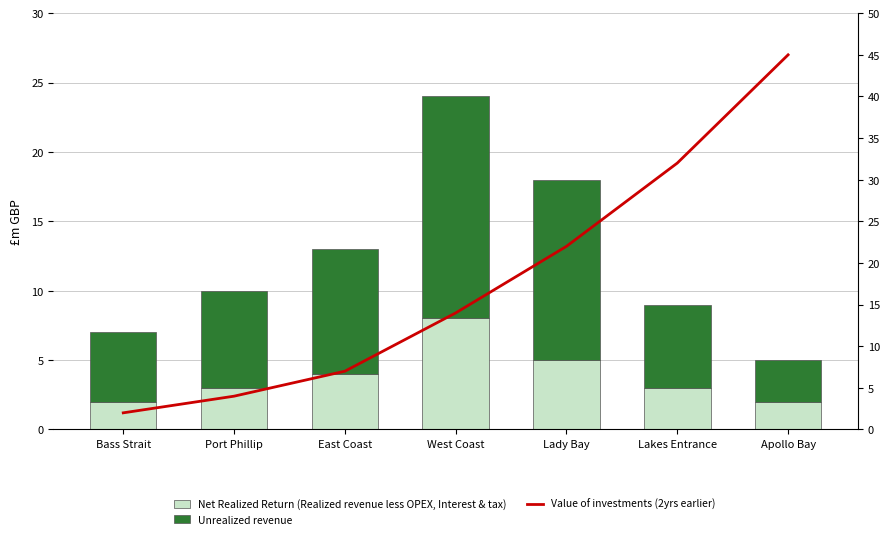

At West Coast, list the series in order from largest to smallest.

Unrealized revenue, Value of investments (2yrs earlier), Net Realized Return (Realized revenue less OPEX, Interest & tax)